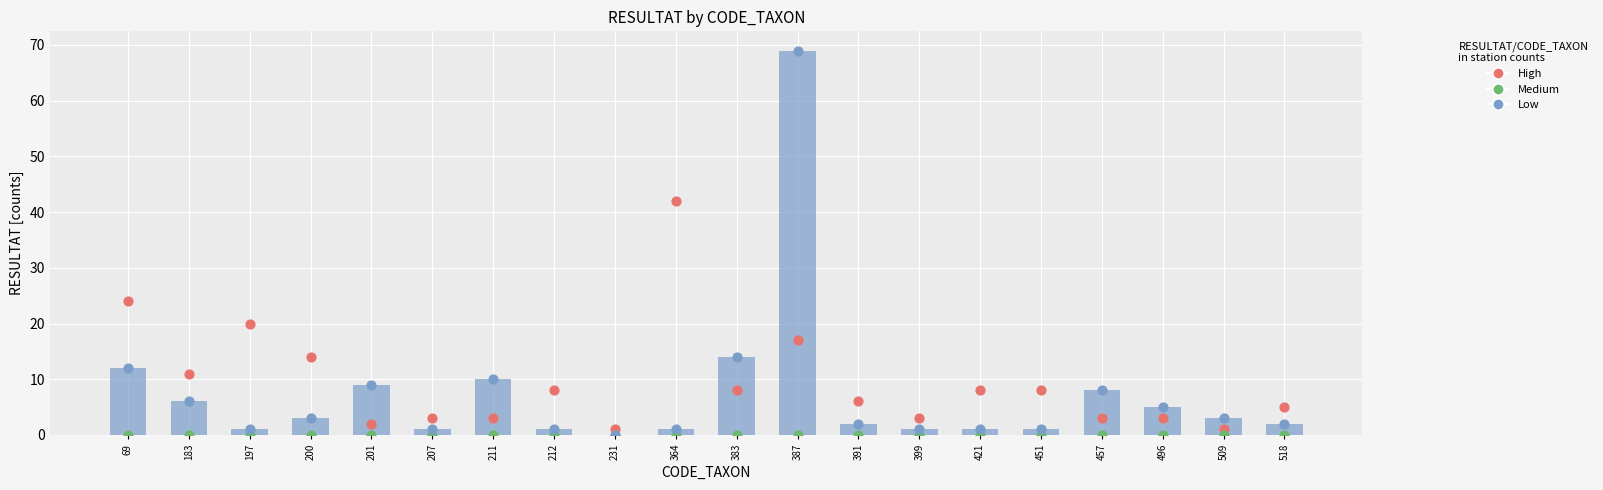

Is the value of Low at 496 greater than the value of High at 197?

No